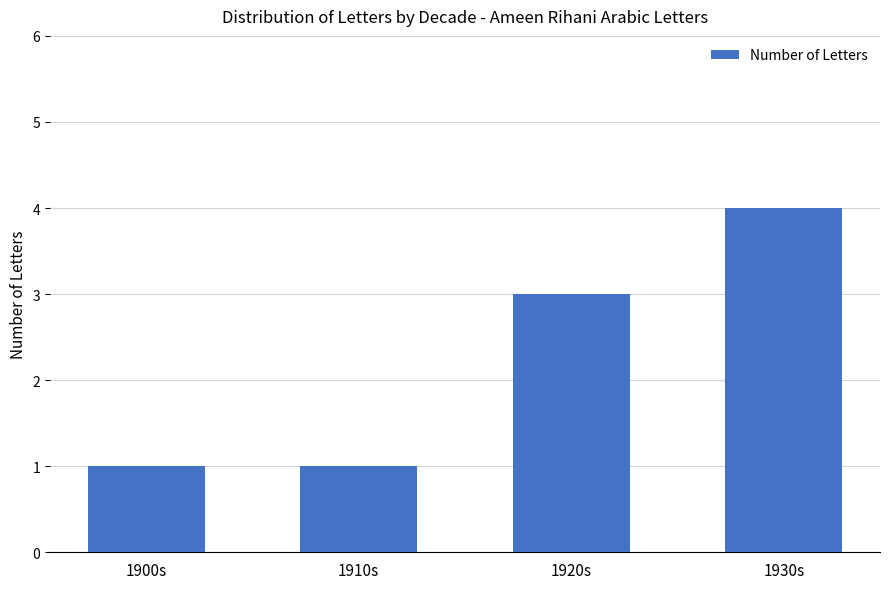

Which label corresponds to the largest value in the chart?

1930s